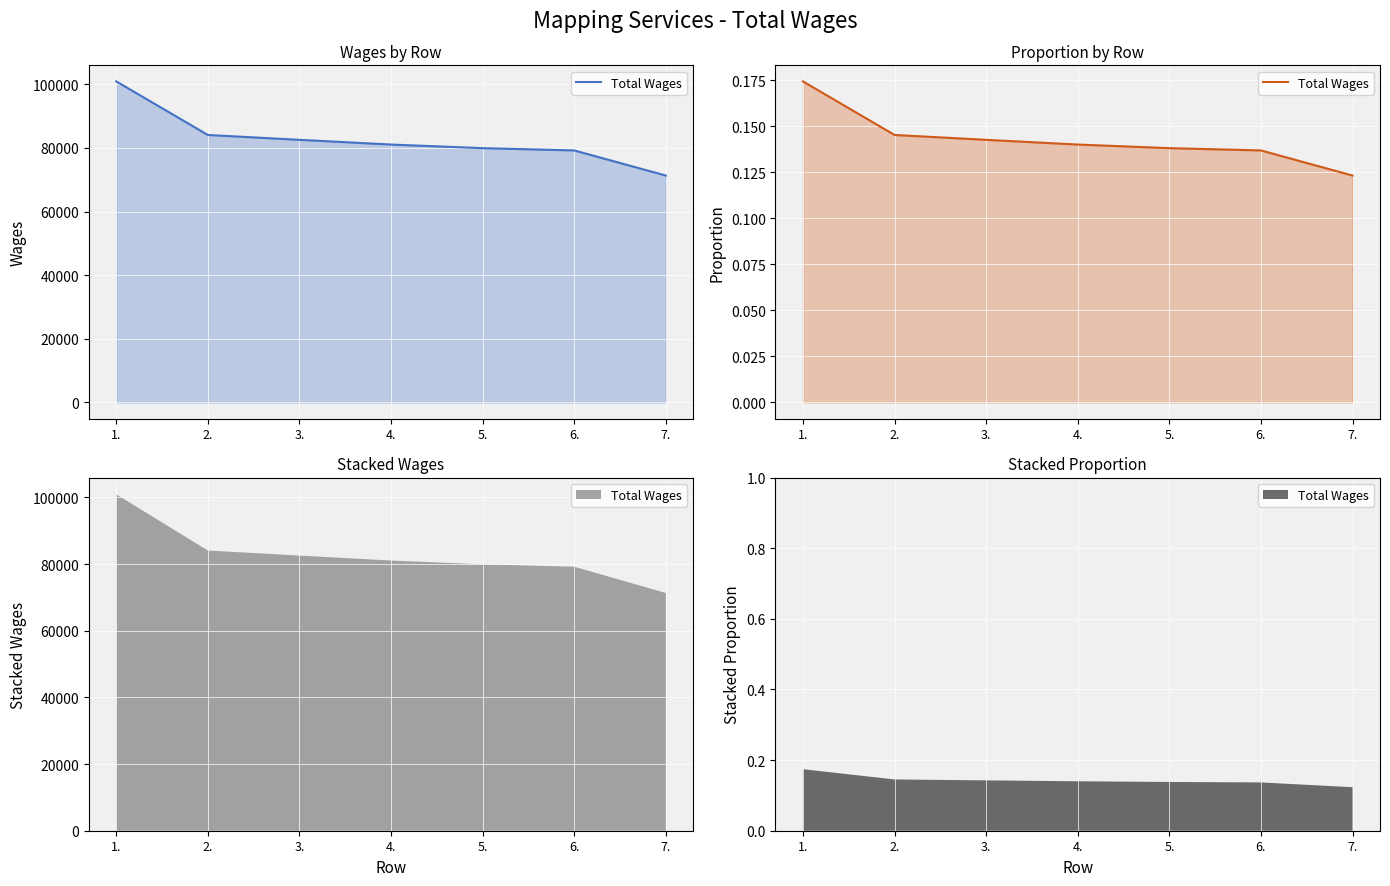

Between 5. and 2., which is larger?

2.